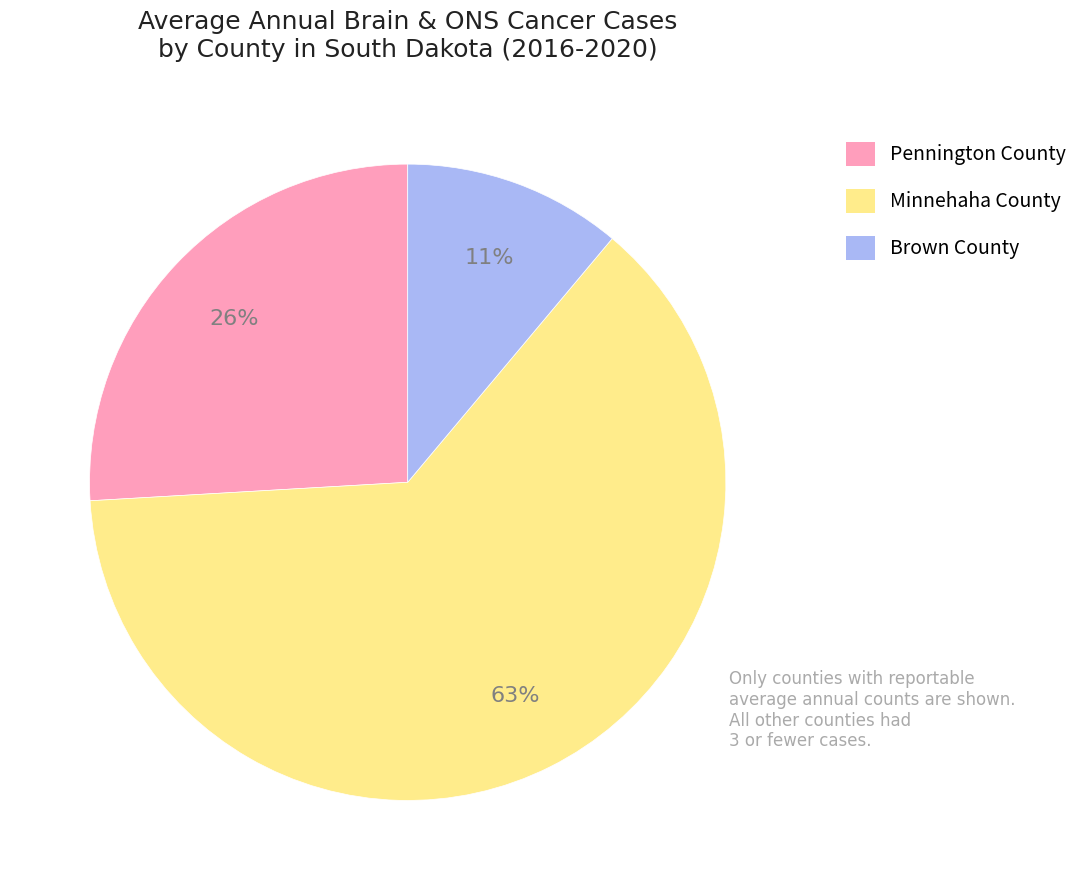

To the nearest percent, what portion does Brown County represent?

11%